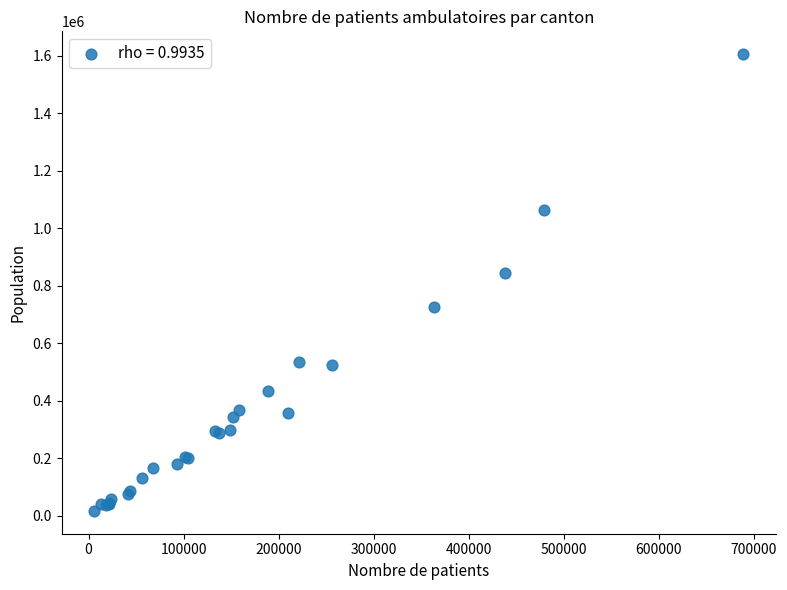

What Y value in the scatter plot is closest to 811046?

845870